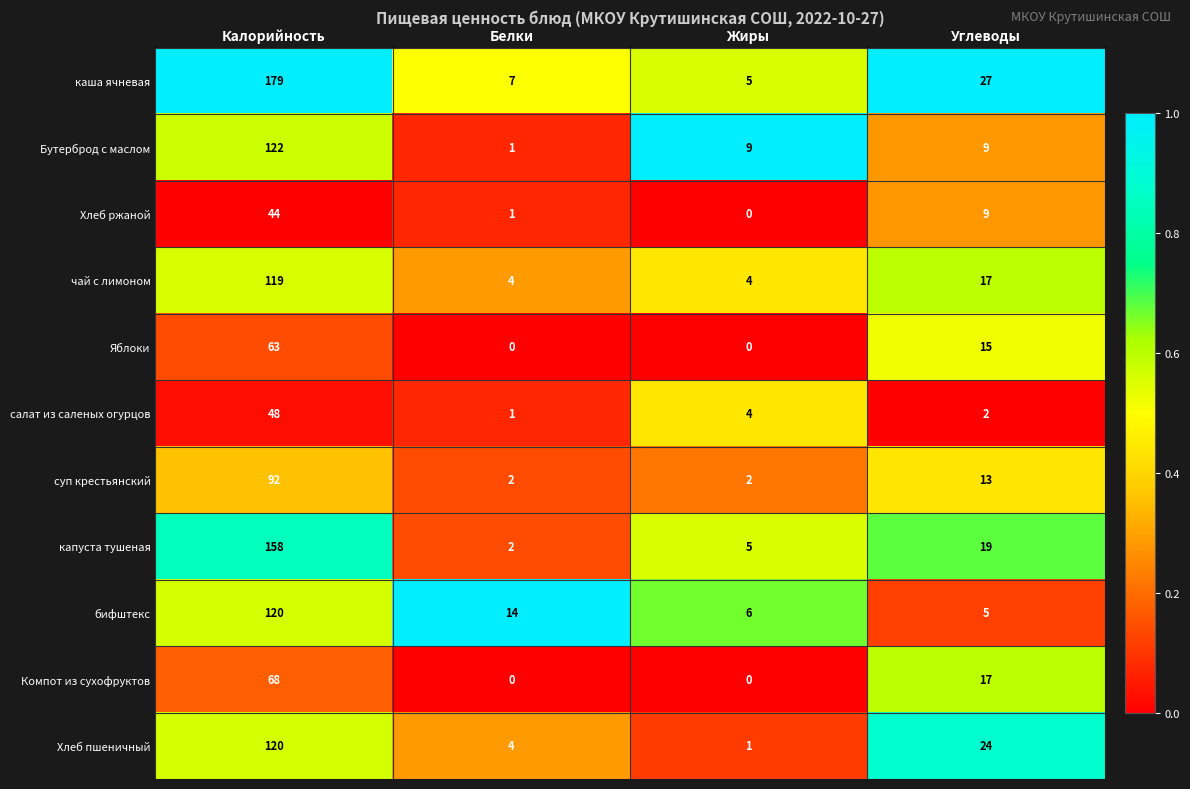

At which label does Бутерброд с маслом first exceed 9?

Калорийность